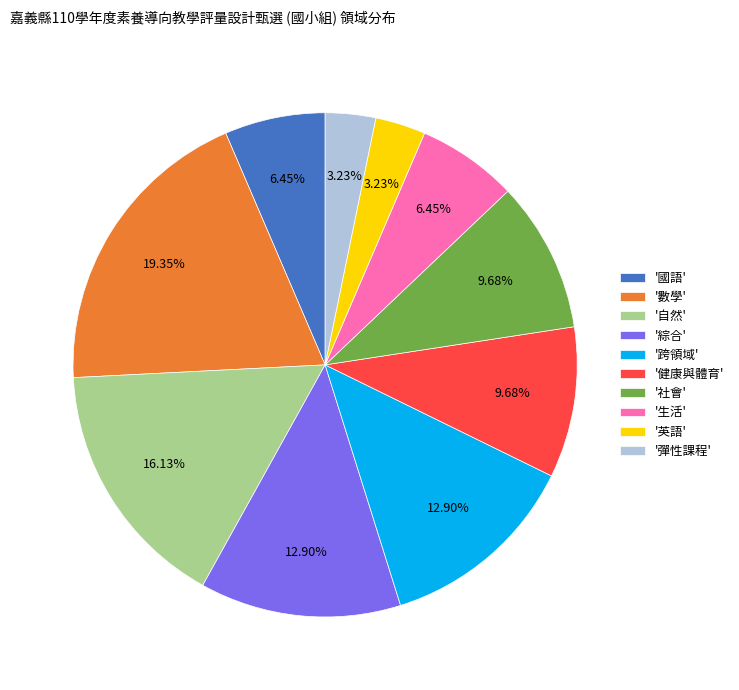

Which slice is the largest?

'數學'